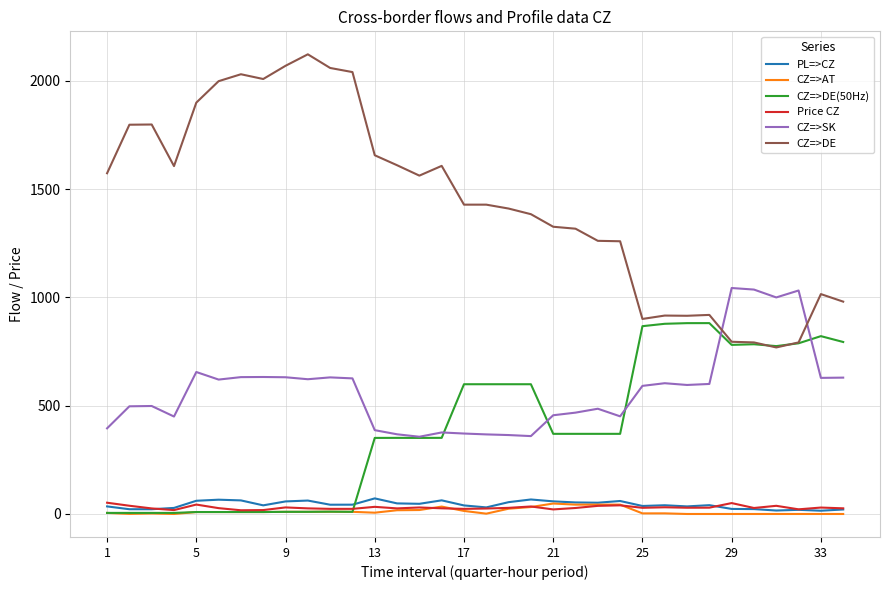

Which series has the largest range (max minus min)?

CZ=>DE